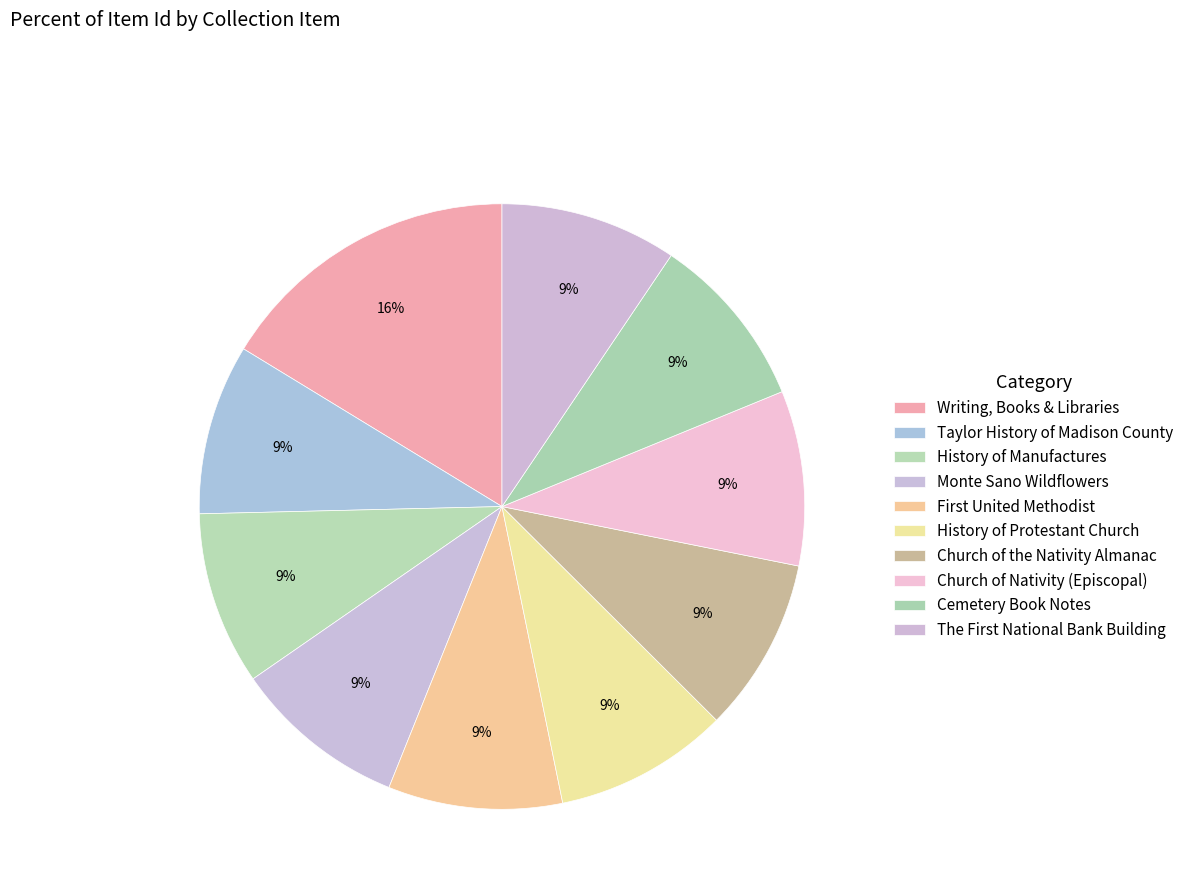

Does Monte Sano Wildflowers account for over 50% of the chart?

No